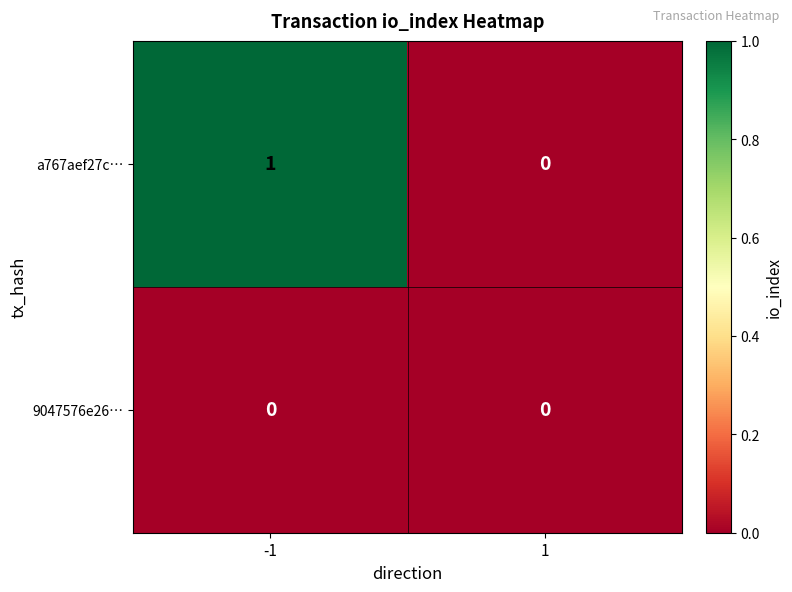

Rank the series by their maximum value, from lowest to highest.

9047576e26…, a767aef27c…